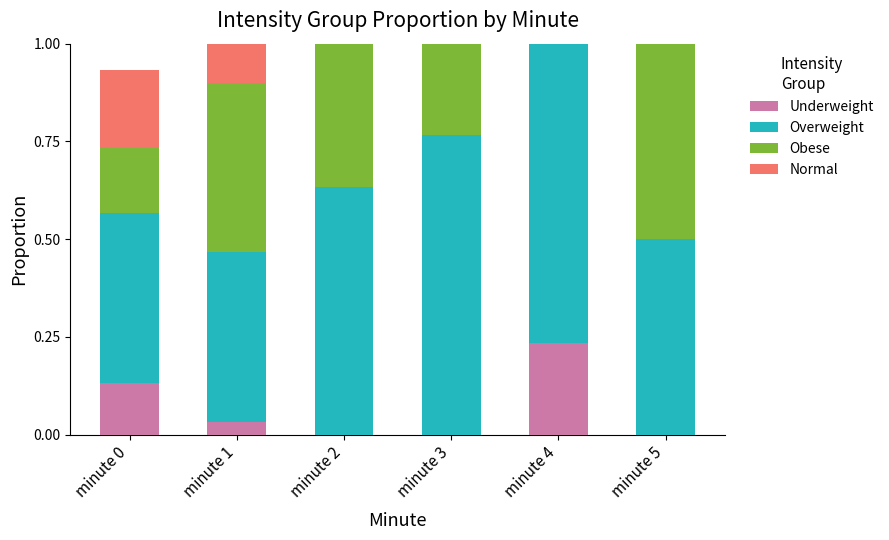

What is the total value across all series at minute 2?

1.0